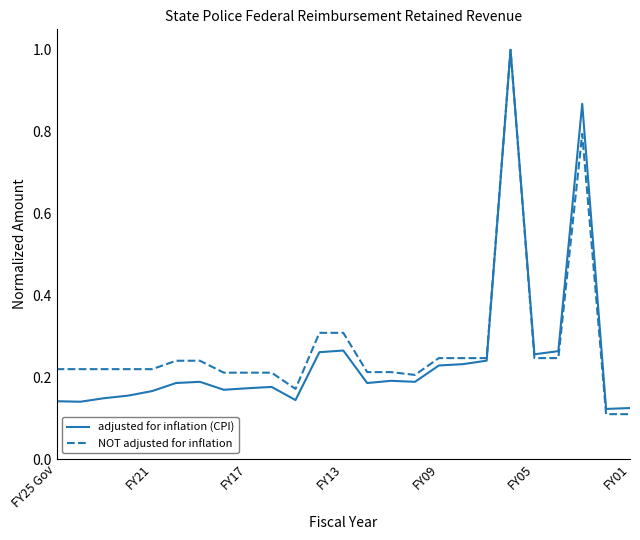

What is the difference between the second highest and minimum values in the adjusted for inflation (CPI) series?

0.7